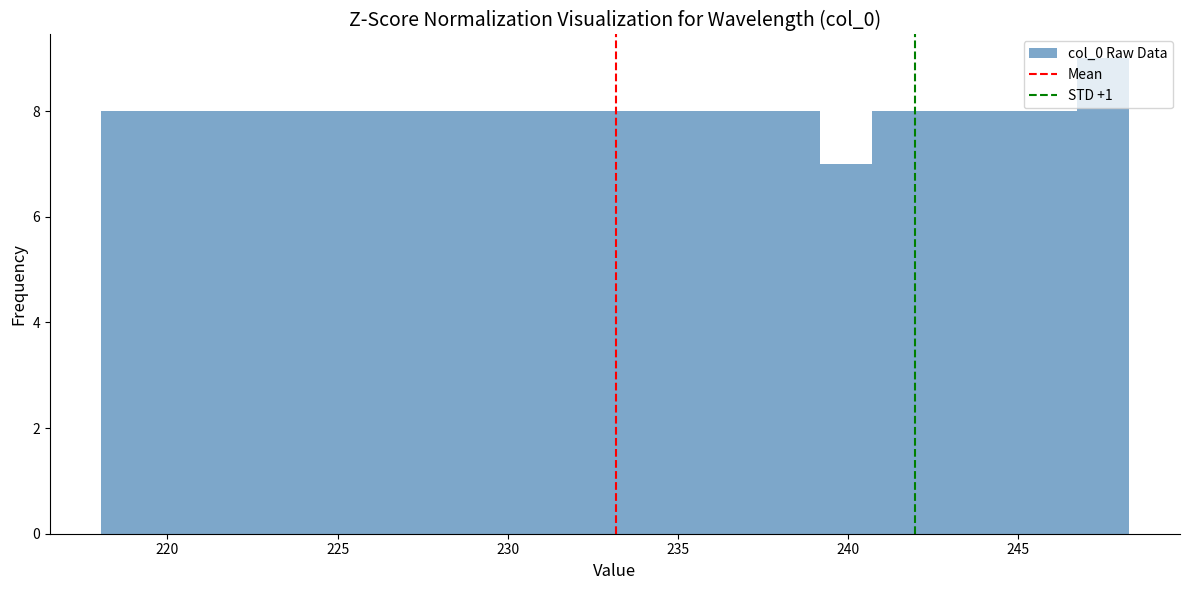

Read against the x-axis, roughly where is the centre of the tallest bar?

247.5